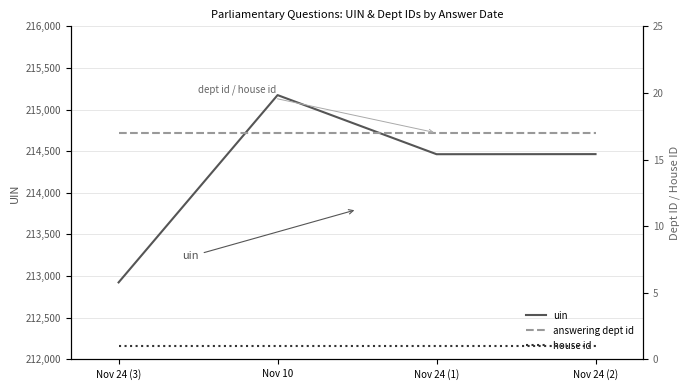

True or false: uin has more than 2 points higher than both neighbors.

False